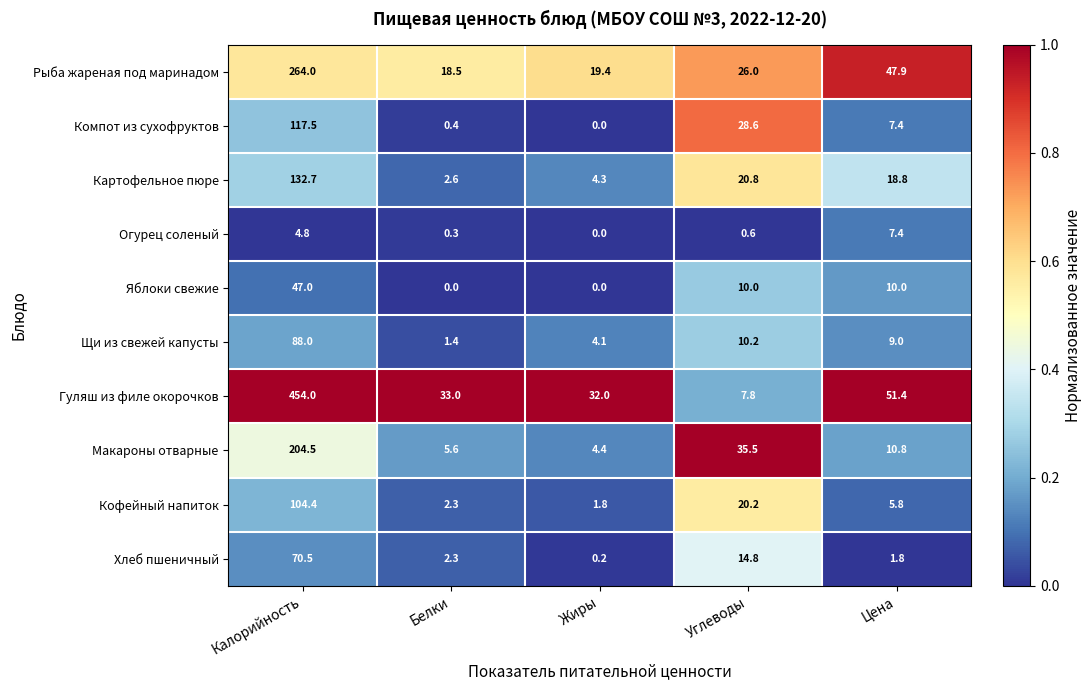

What is the difference between the highest and lowest values at Цена?

49.6